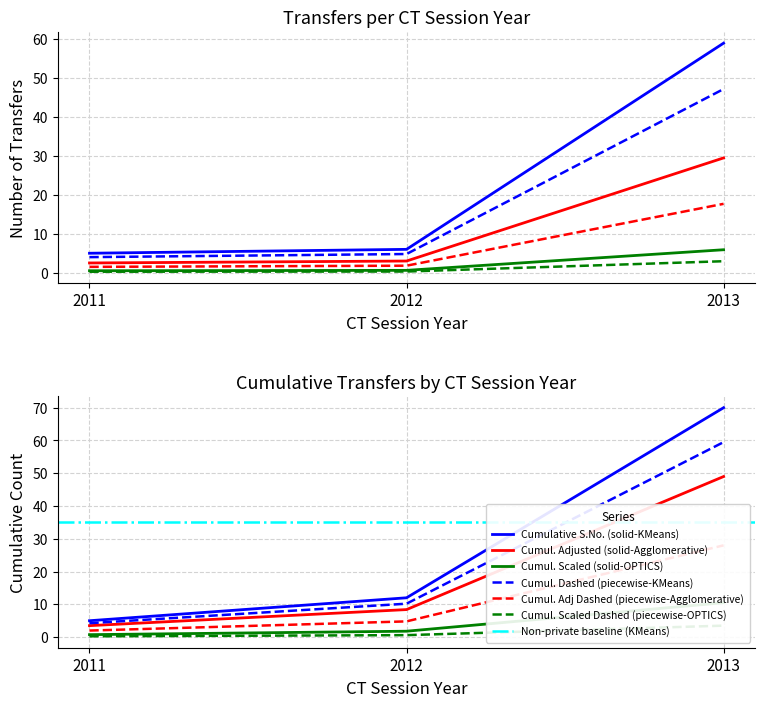

At which label is Cumul. Dashed (piecewise-KMeans) closest to 31?

2012